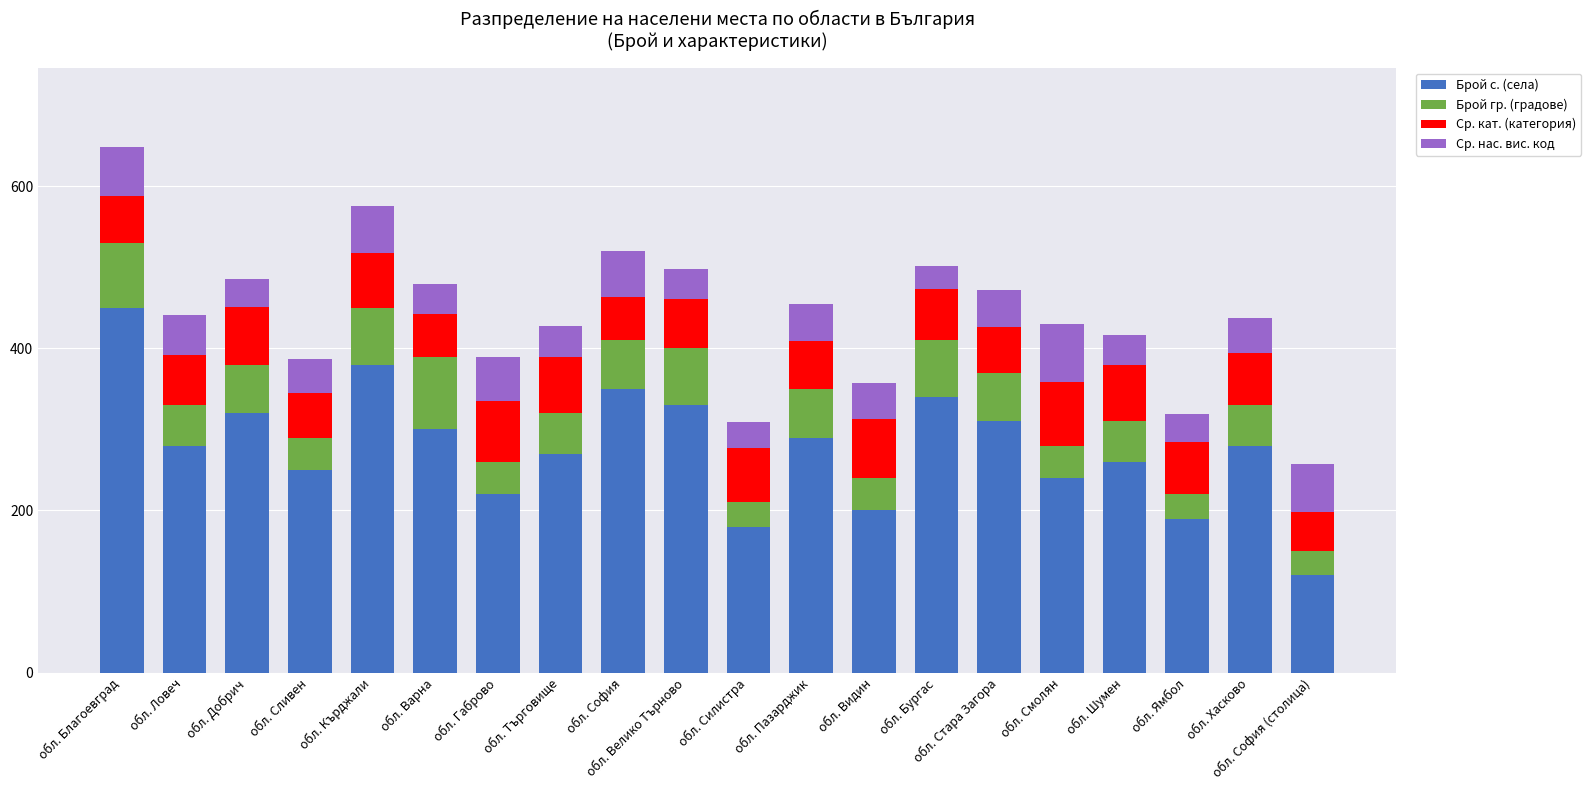

At which category is the sum across all series the highest?

обл. Благоевград